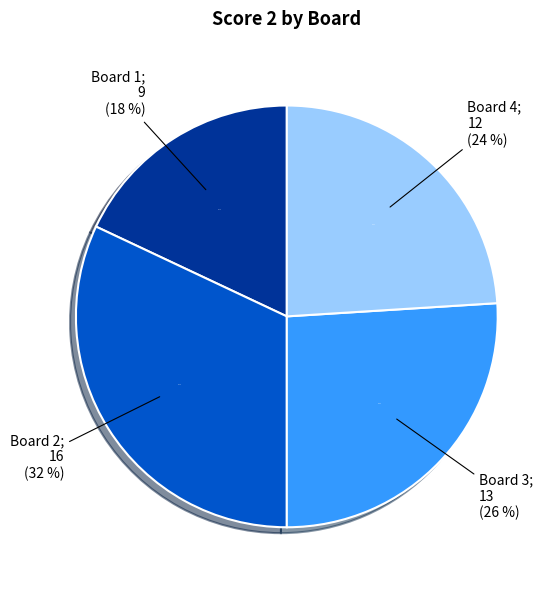

To the nearest percent, what portion does Board 1 represent?

18%